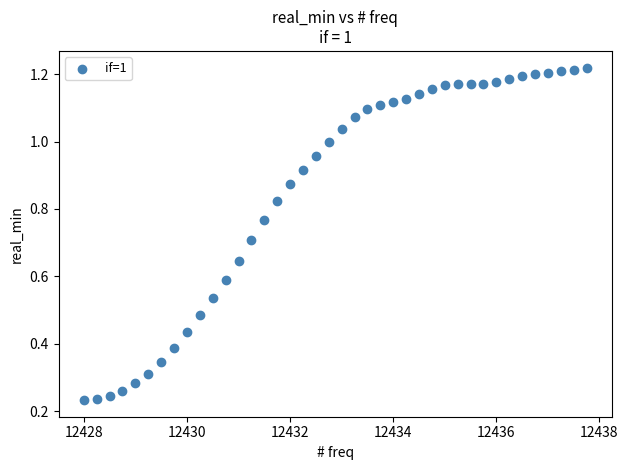

What is the range of X values (max minus min)?

9.8